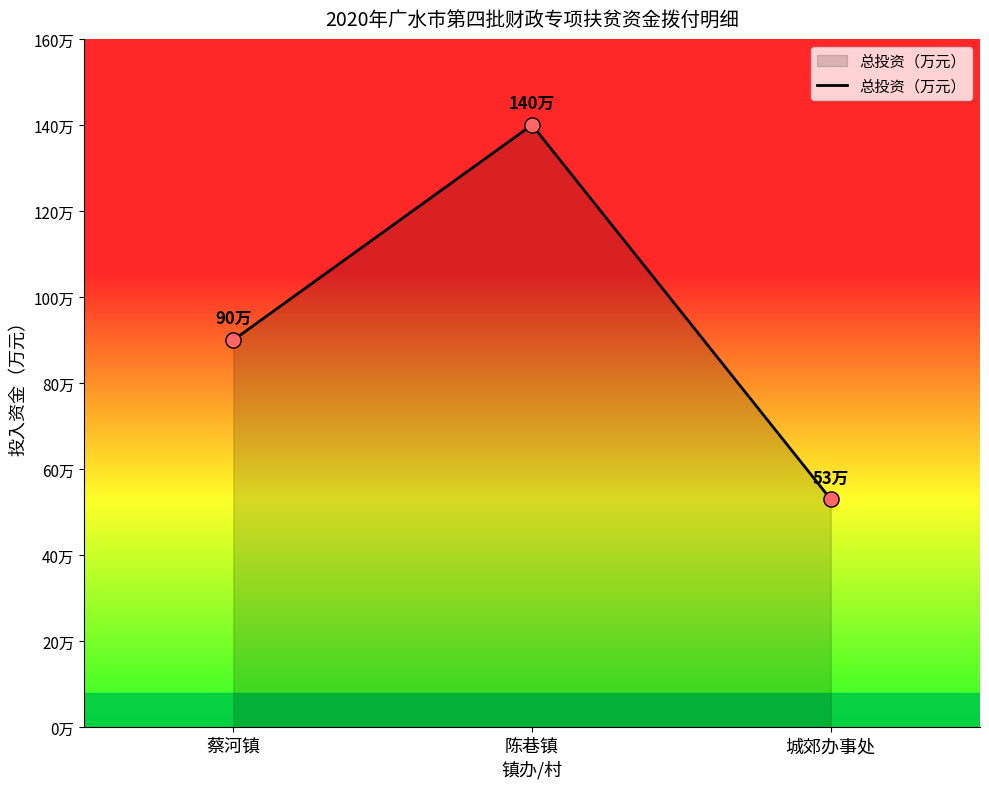

Approximately how many times larger is the value at 陈巷镇 compared to 城郊办事处?

2.6